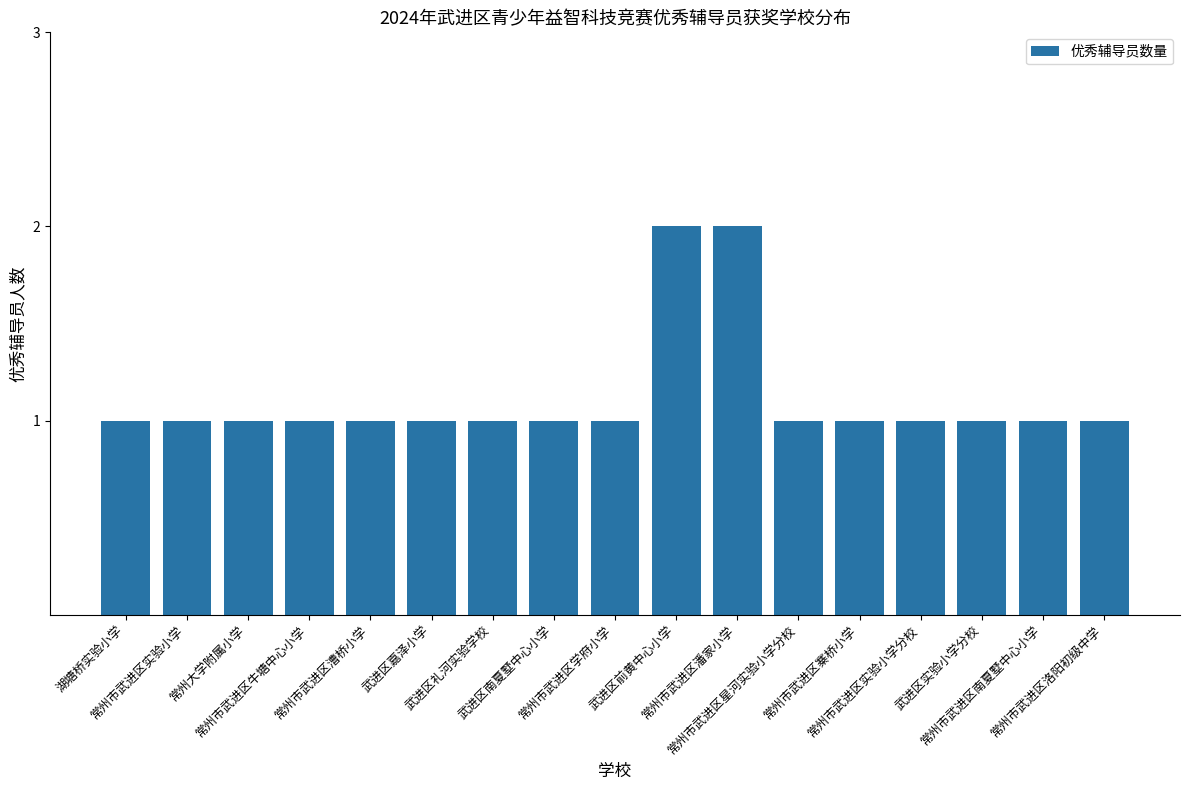

Count the values in the range 1 to 2.

17